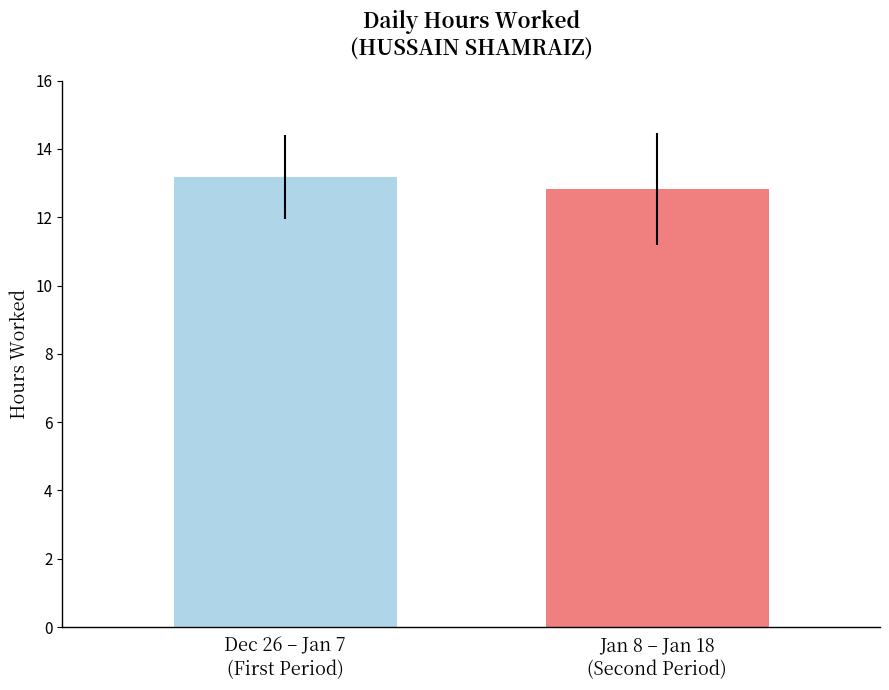

What is the greatest value displayed?

13.2